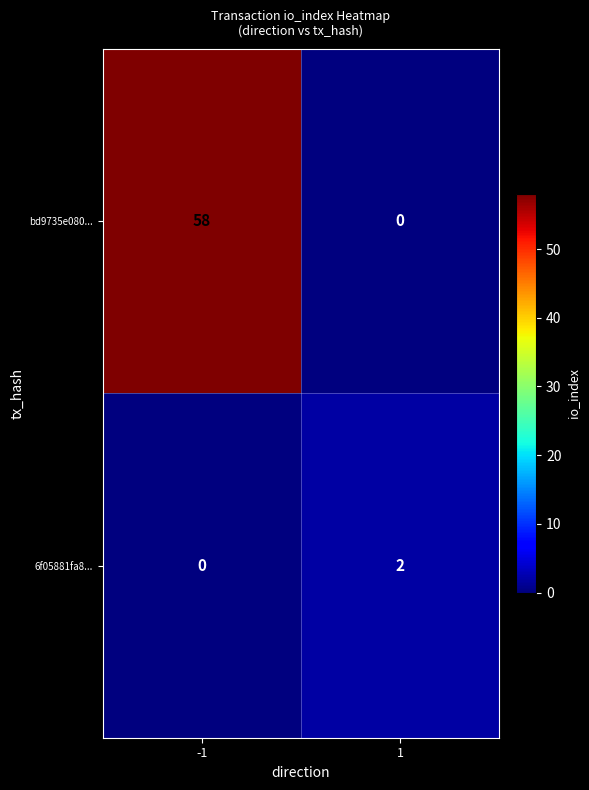

What is the sum of all bd9735e080... values?

58